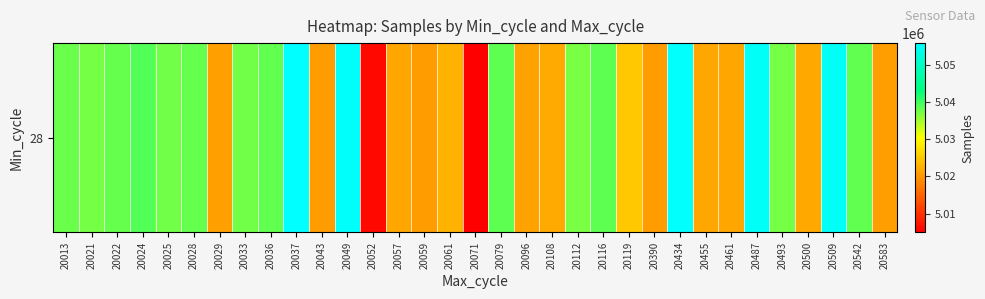

Reading left to right, what are all the values shown in this chart?

5037859	5037218	5038041	5039021	5037505	5038041	5020894	5037444	5038168	5055816	5020638	5055274	5005861	5021471	5020463	5022647	5004969	5038438	5021135	5021941	5036984	5038451	5024917	5020484	5055468	5021465	5021479	5054905	5037340	5021715	5054880	5038168	5020807